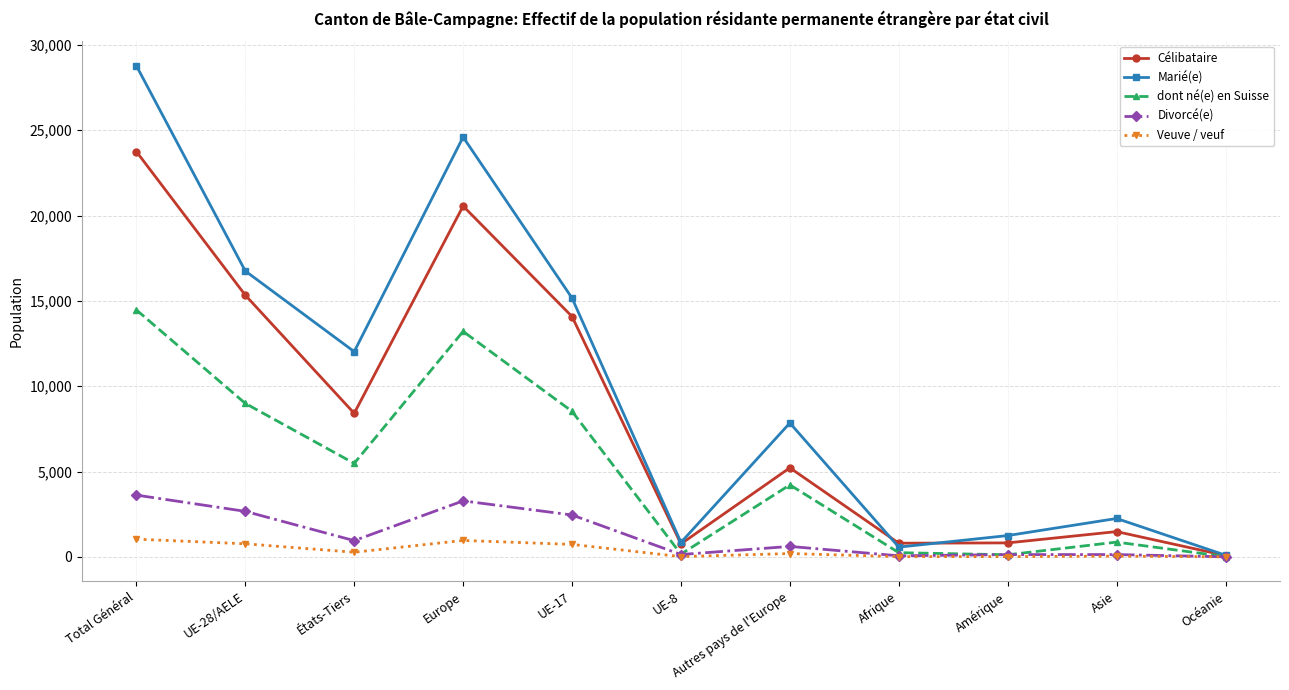

At which label does Veuve / veuf first exceed 196?

Total Général